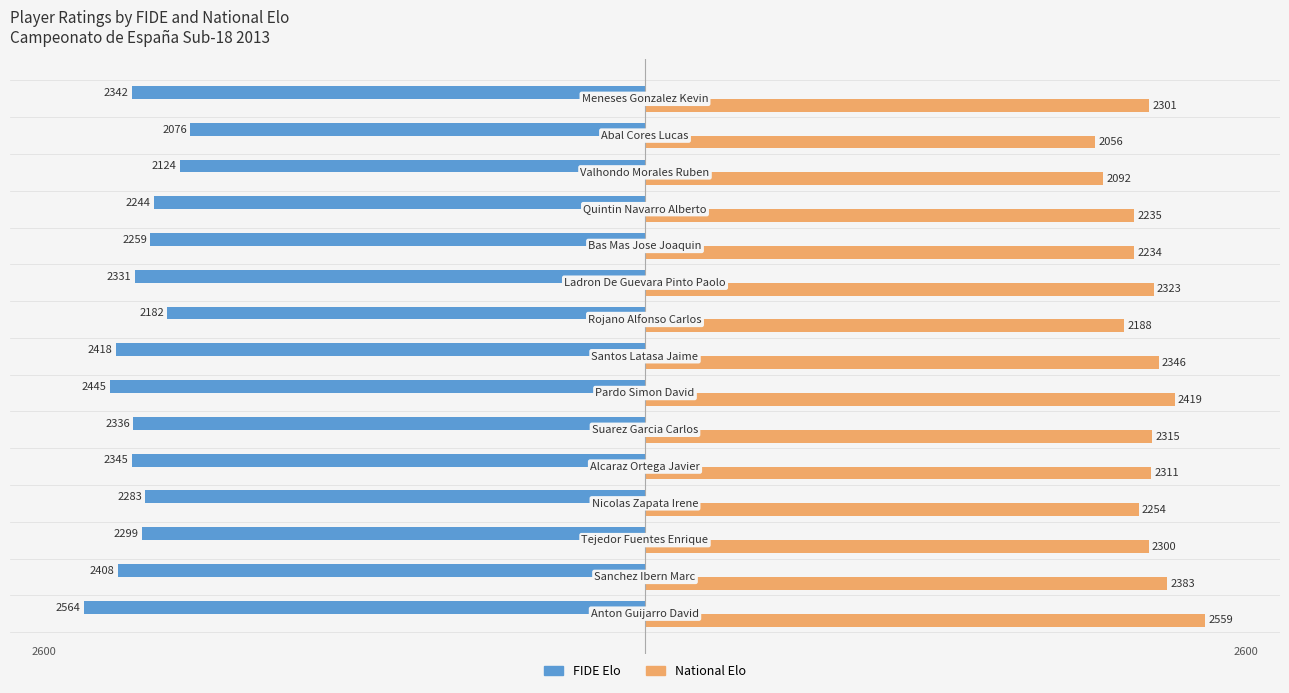

What is the smallest value displayed?

-2564